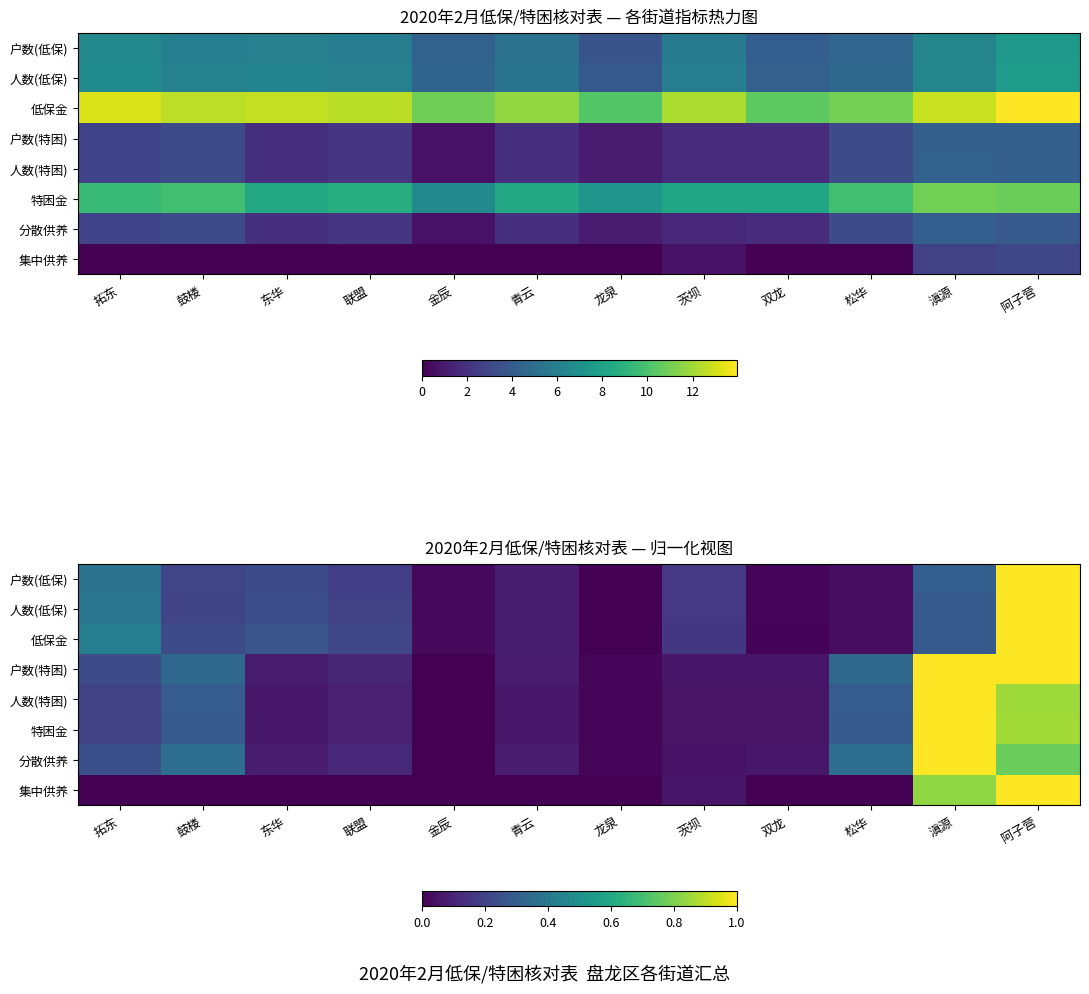

True or false: 低保金 has a value of 0.2 at 鼓楼.

True